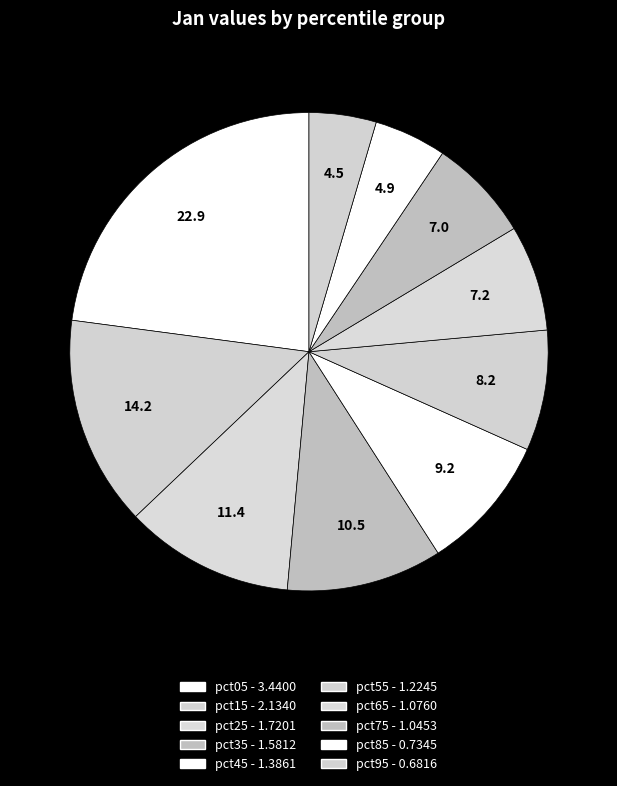

Approximately how many times larger is the value at pct45 compared to pct05?

0.4